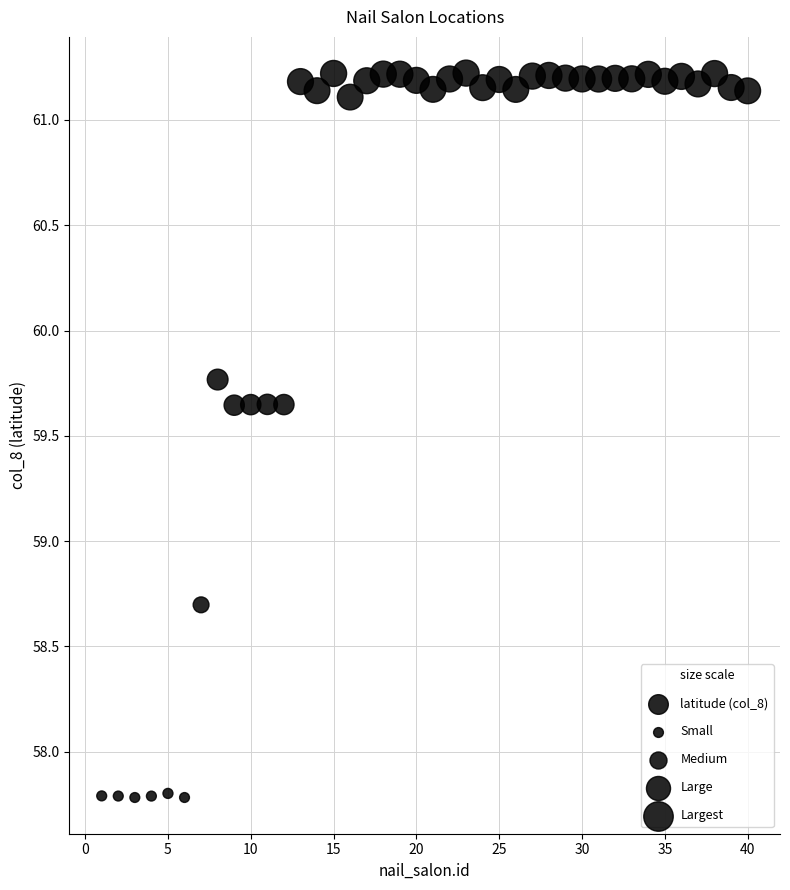

What Y value in the scatter plot is closest to 59?

58.7